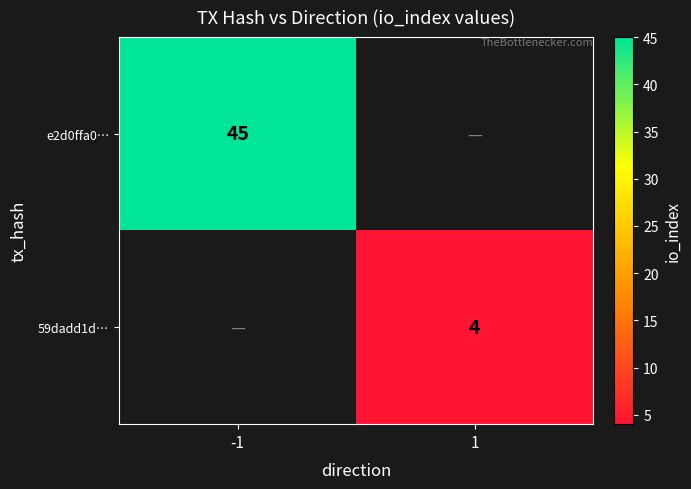

Is it true that 59dadd1d… equals 2 at 1?

False